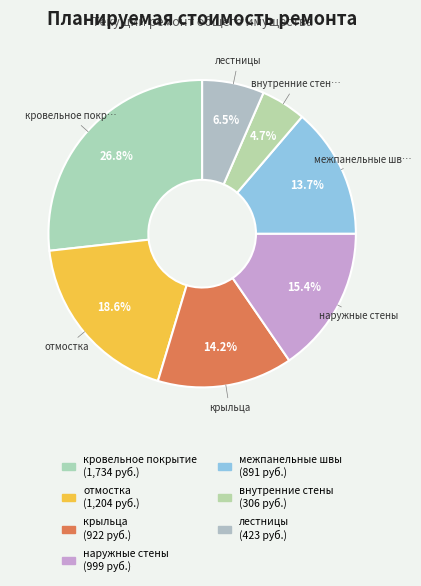

What is the change in value from наружные стены to лестницы?

-576.0